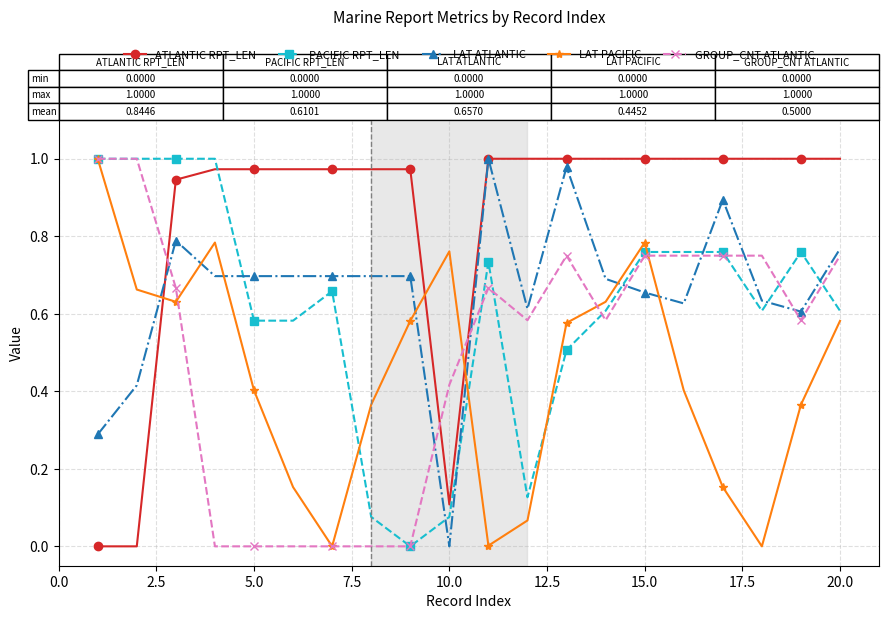

True or false: LAT PACIFIC and ATLANTIC RPT_LEN intersect in this chart.

True